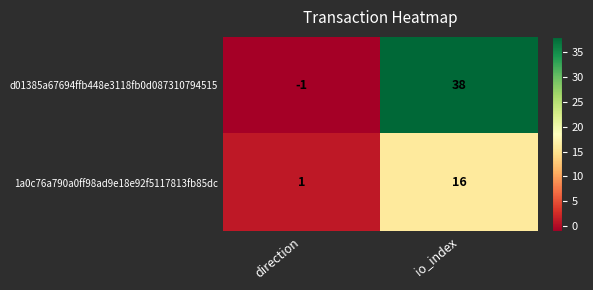

What is the sum of all 1a0c76a790a0ff98ad9e18e92f5117813fb85dc values?

17